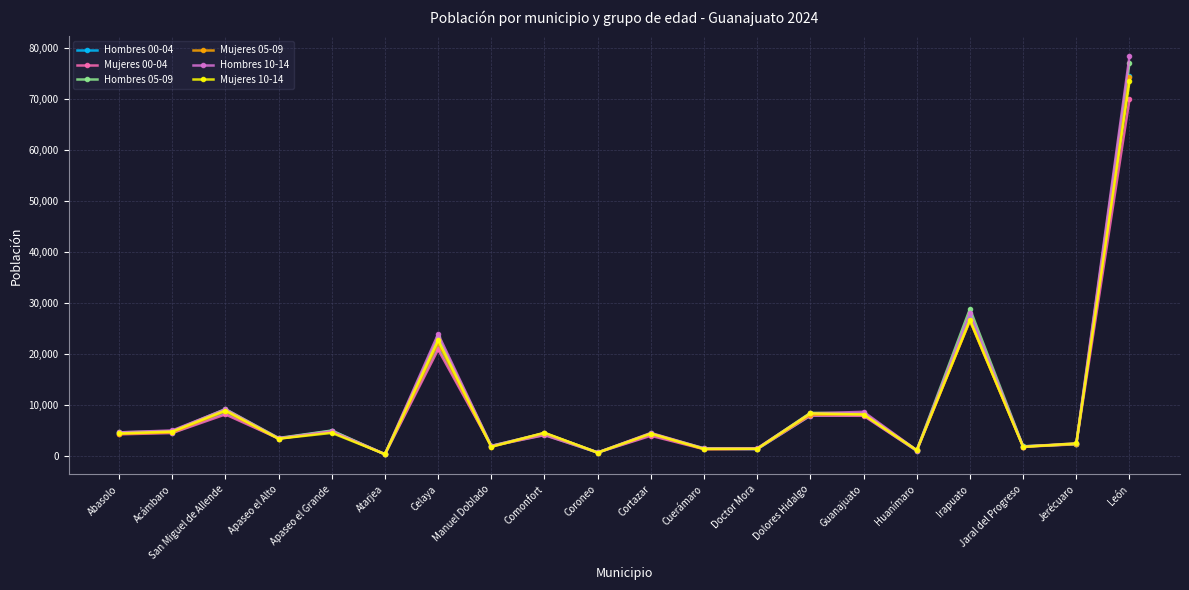

How many series are shown in this chart?

6